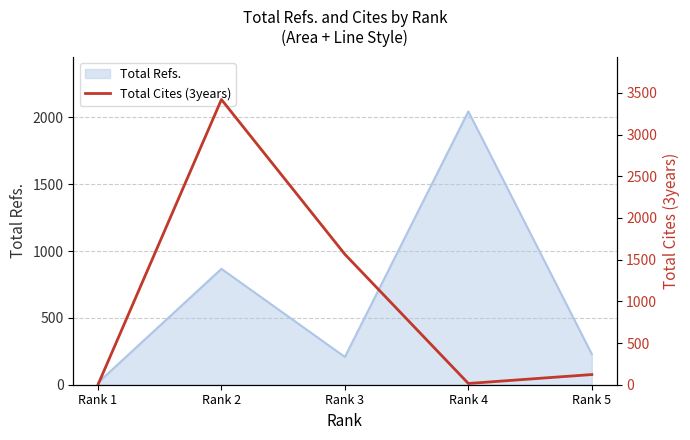

Reading left to right, what are all the values shown in this chart?

0	3420	1564	15	122